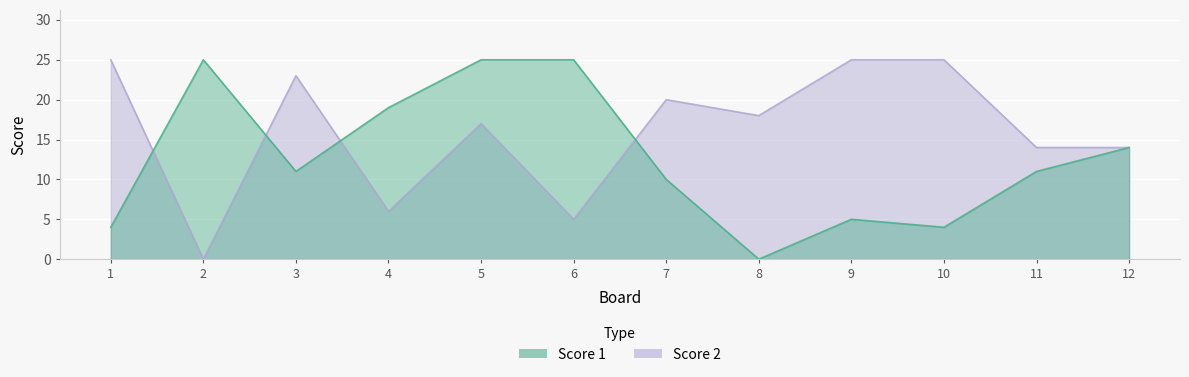

What is the highest value of the Score 1 series?

25